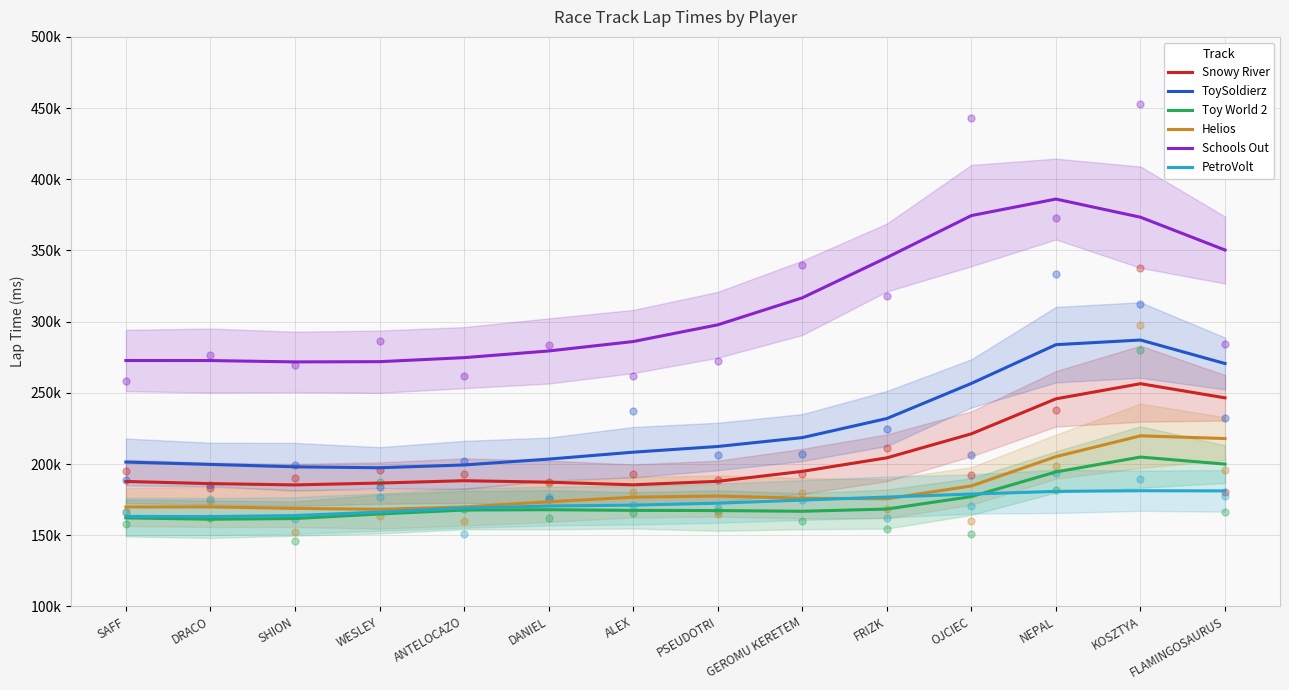

At which category is the sum across all series the highest?

KOSZTYA